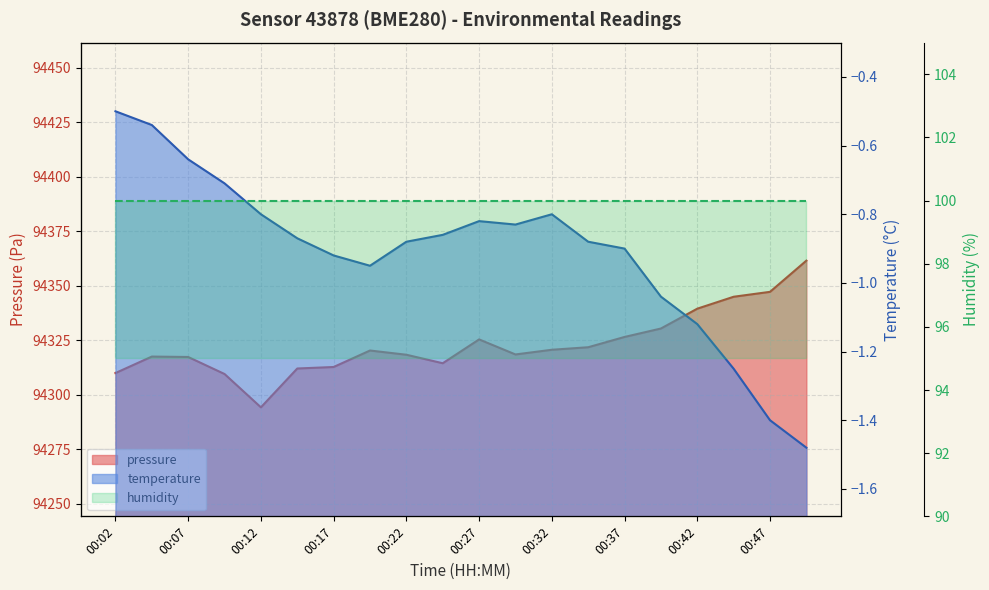

Which series has the largest range (max minus min)?

pressure